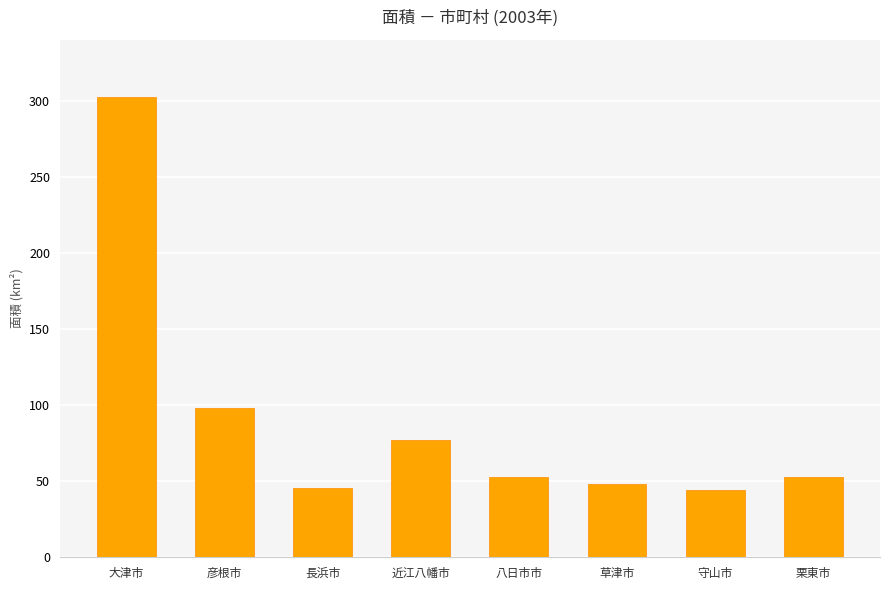

Read the value at 草津市.

48.2